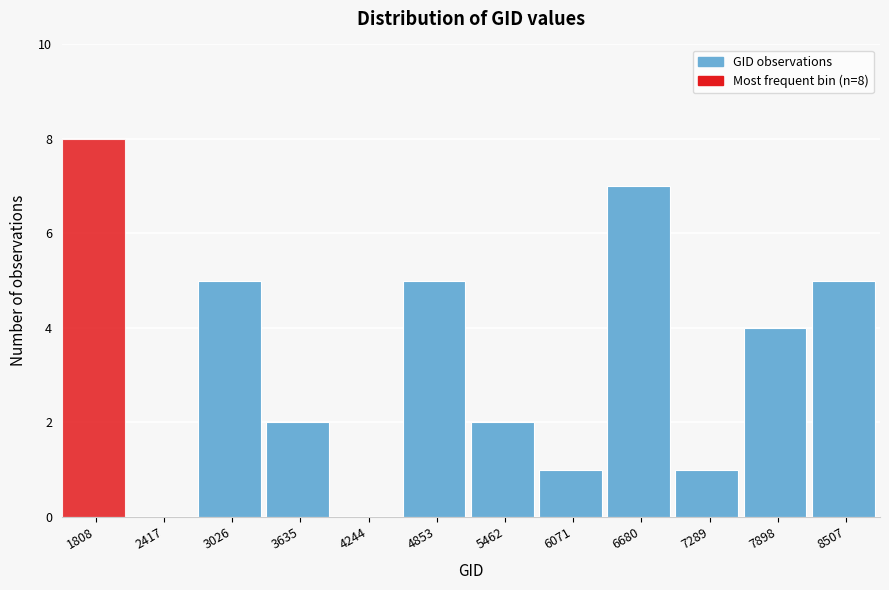

Reading left to right, transcribe all the data shown in this chart.

1808=8	2417=0	3026=5	3635=2	4244=0	4853=5	5462=2	6071=1	6680=7	7289=1	7898=4	8507=5